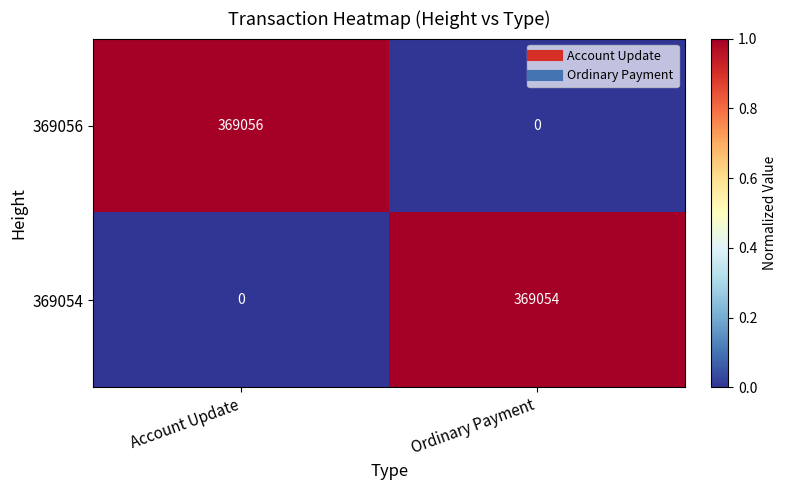

Which label corresponds to the largest value in the chart?

Account Update